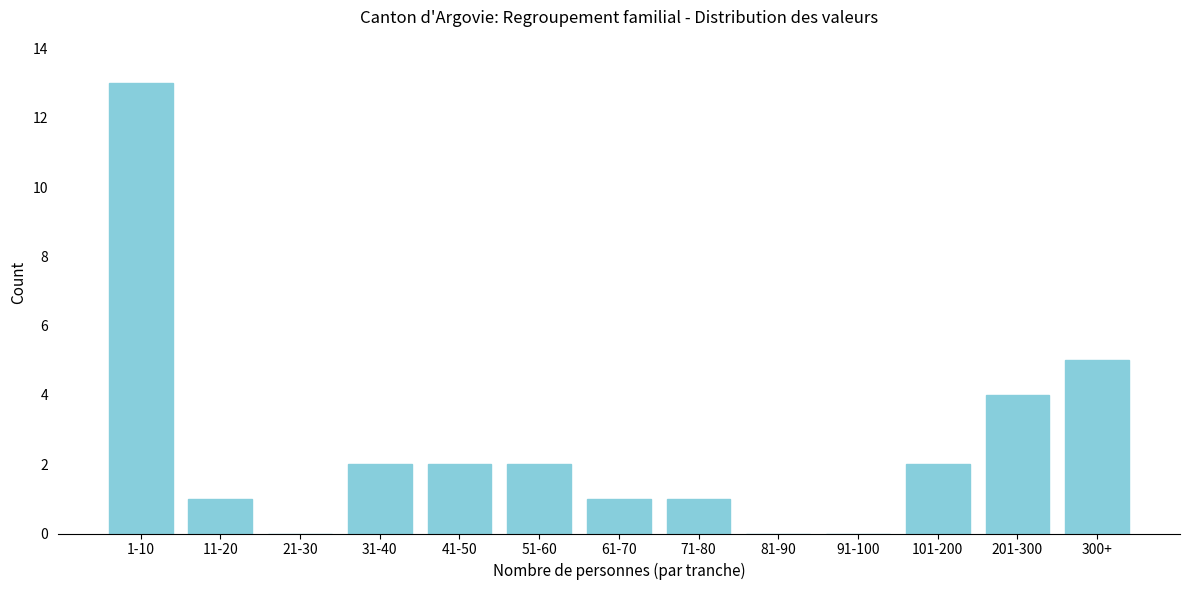

Reading right to left, transcribe all the data shown in this chart.

300+=5	201-300=4	101-200=2	91-100=0	81-90=0	71-80=1	61-70=1	51-60=2	41-50=2	31-40=2	21-30=0	11-20=1	1-10=13